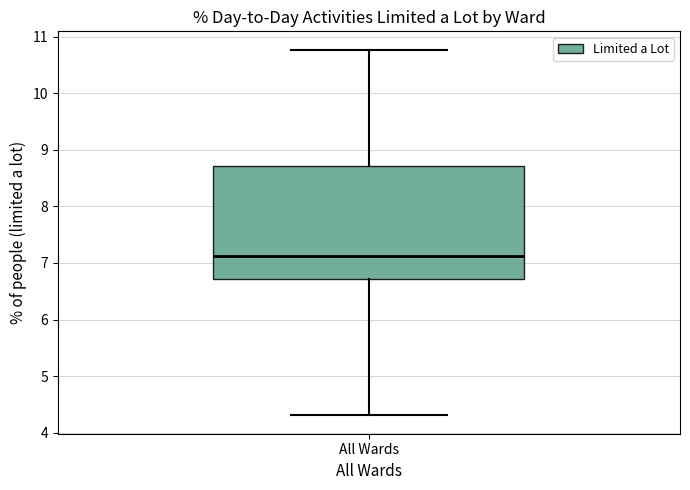

Read this box plot against the y-axis: the position of the median line, the range covered by the box, and the ends of both whiskers. The values are not printed on the chart, so give them approximately, as read against the axis.

median 7.1, box 6.7 to 8.7, whiskers 4.3 to 10.8